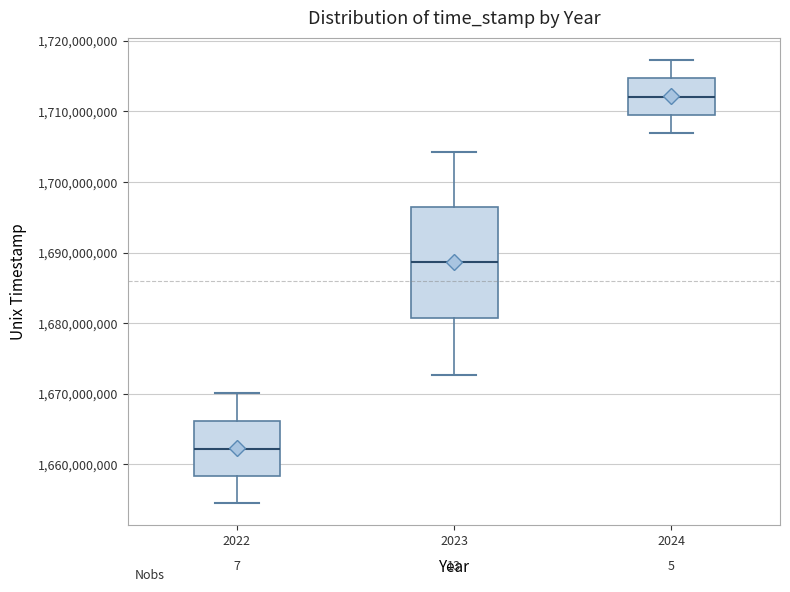

Which box's median line is the highest?

2024